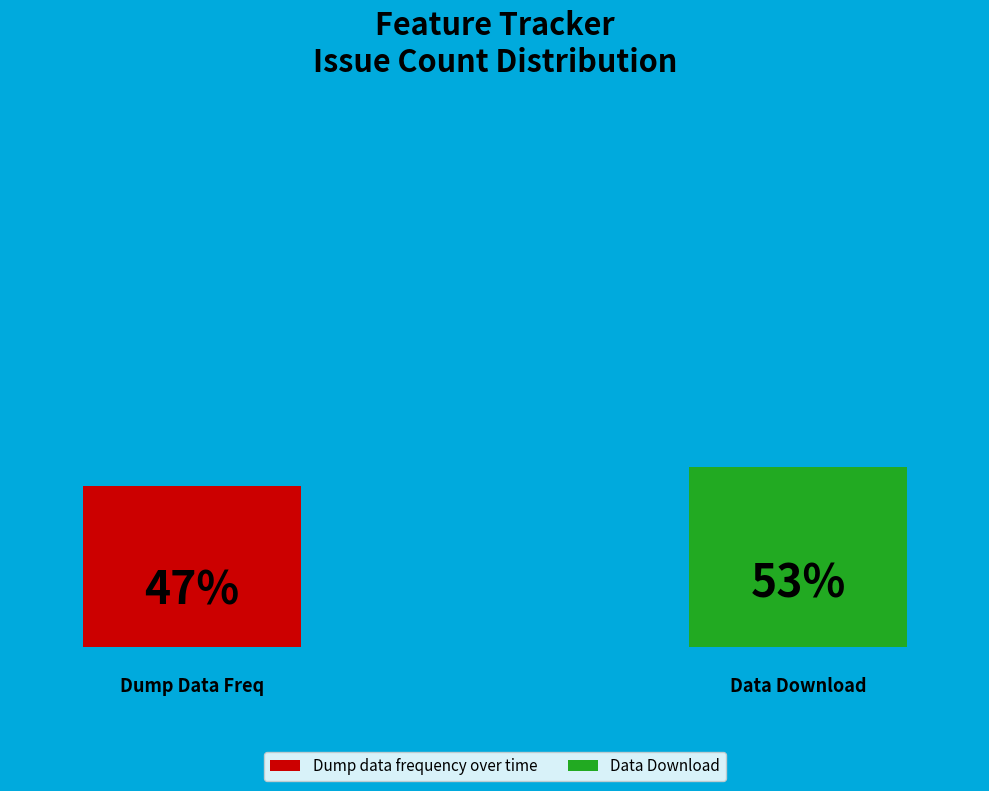

To the nearest percent, what percentage of the pie is Data Download?

53%